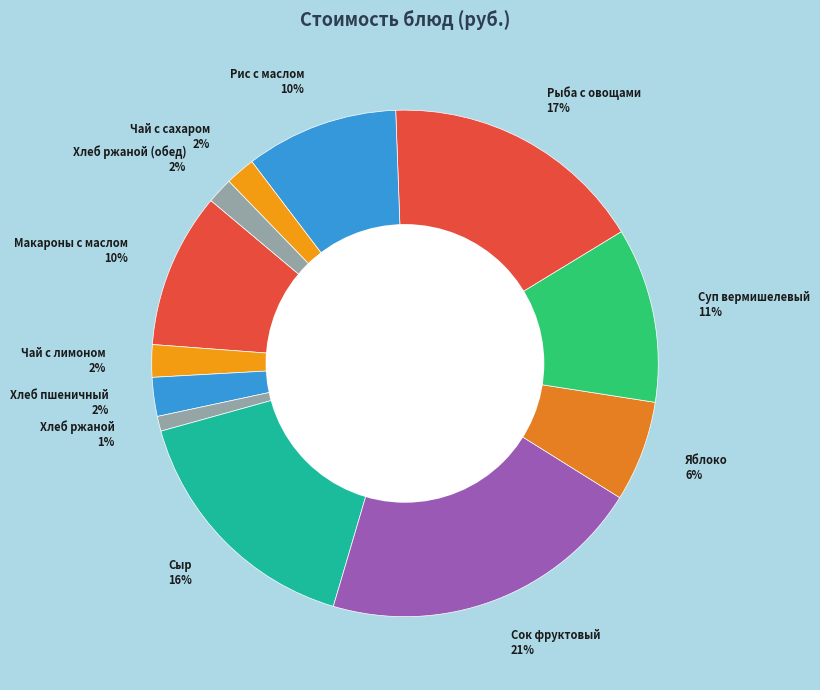

Which has a higher value, Суп вермишелевый 11% or Яблоко 6%?

Суп вермишелевый 11%